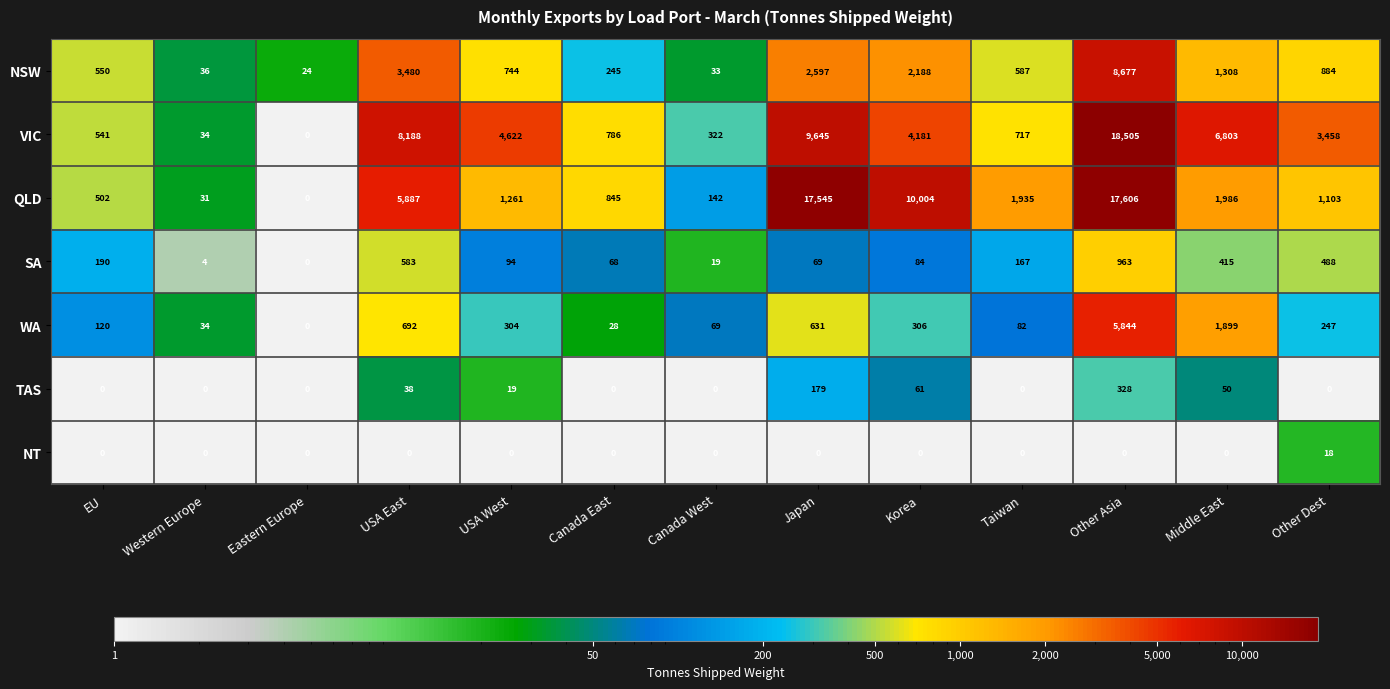

What is the greatest value displayed?

18505